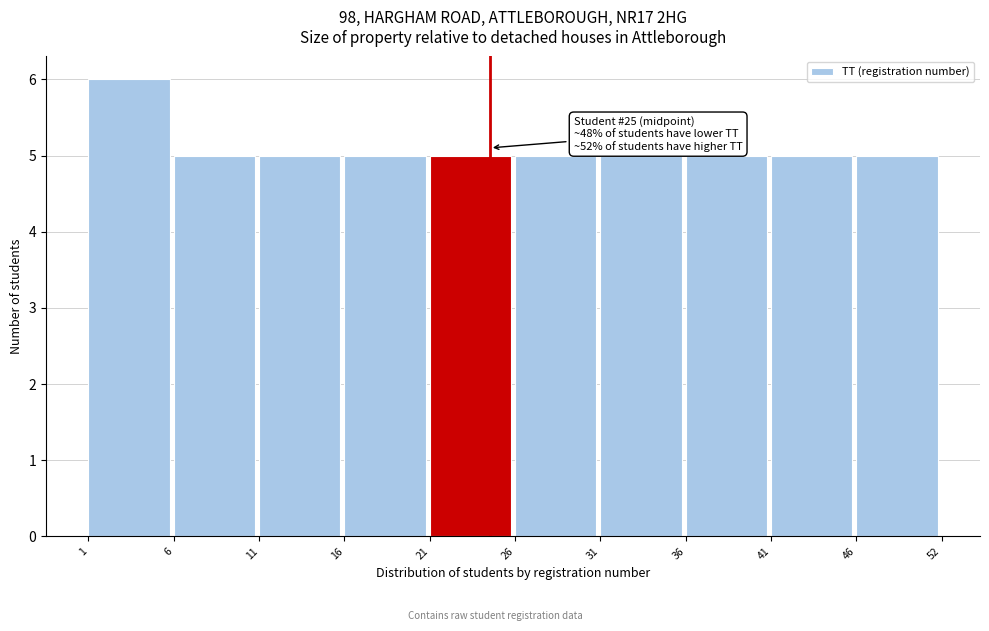

Reading right to left, transcribe all the data shown in this chart.

5	5	5	5	5	5	5	5	5	6